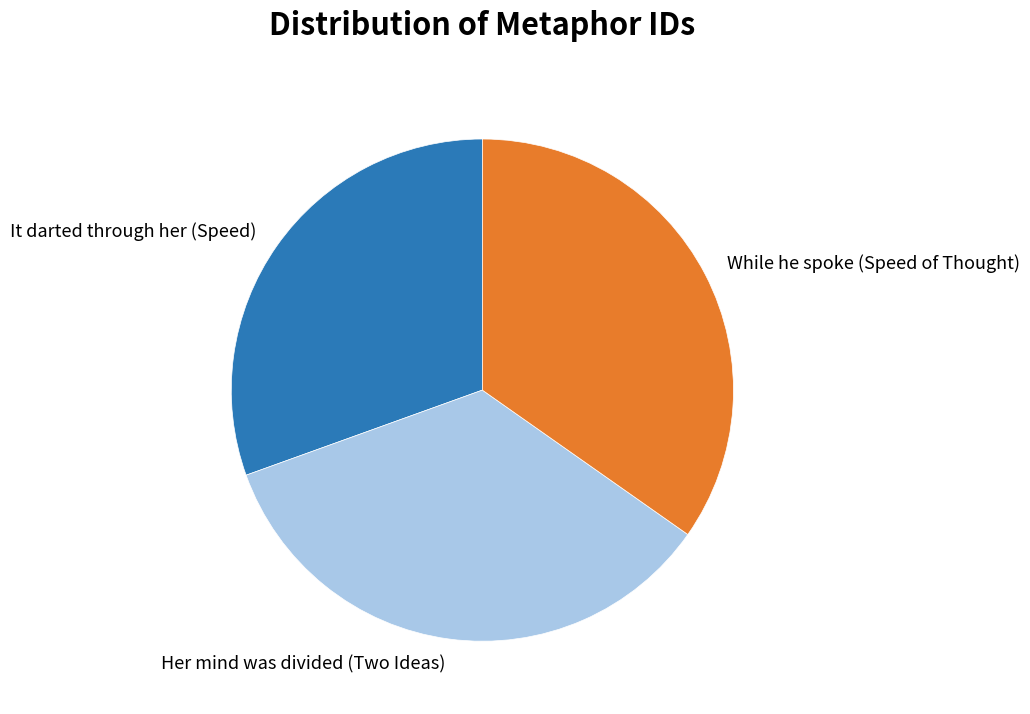

Which has a higher value, While he spoke (Speed of Thought) or It darted through her (Speed)?

While he spoke (Speed of Thought)